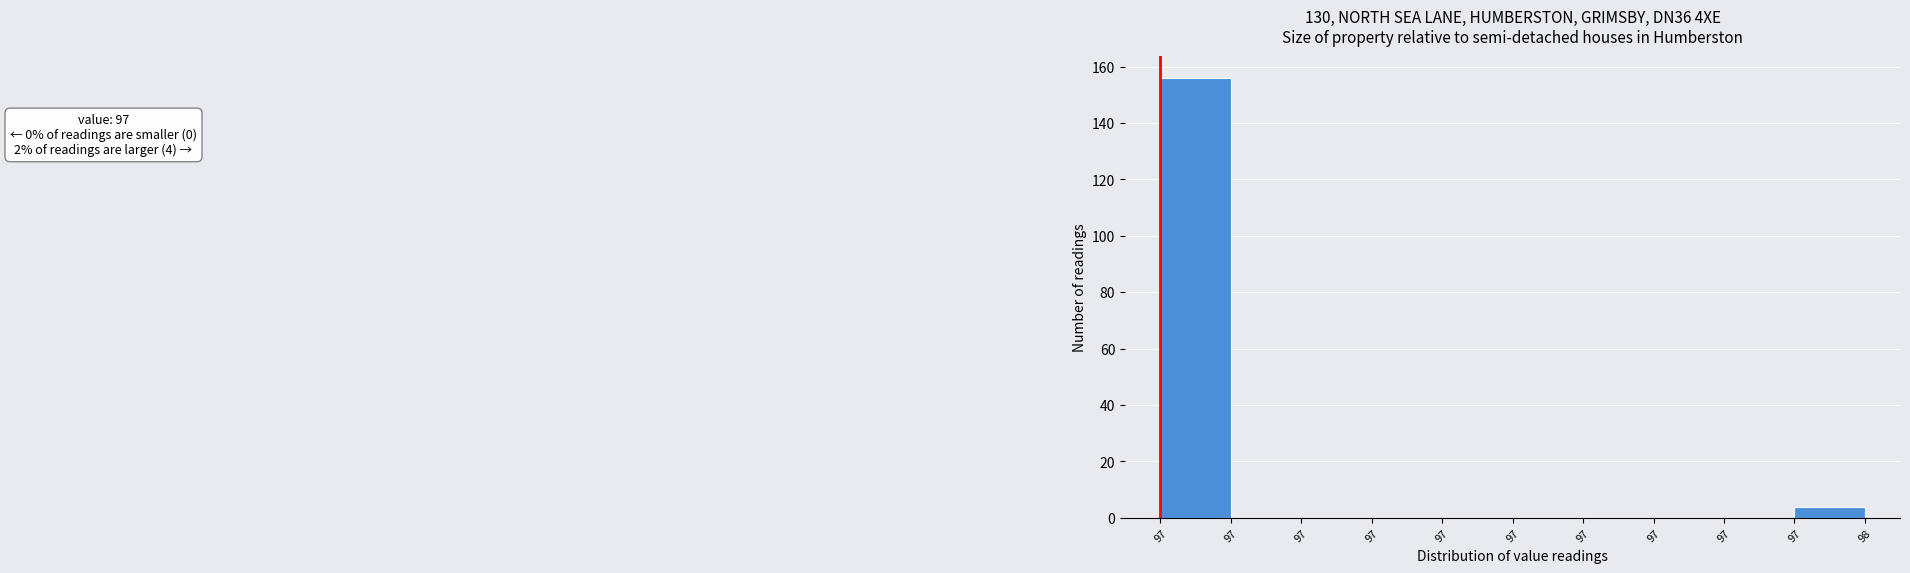

Count the number of categories in the chart.

10